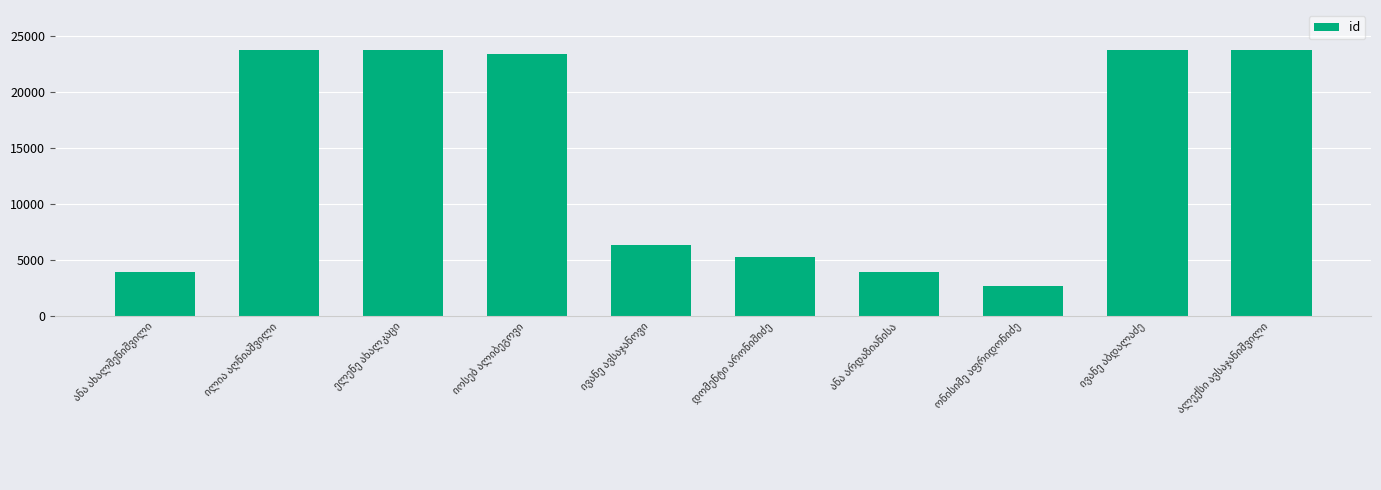

What is the value of the 6th bar from the left?

5214